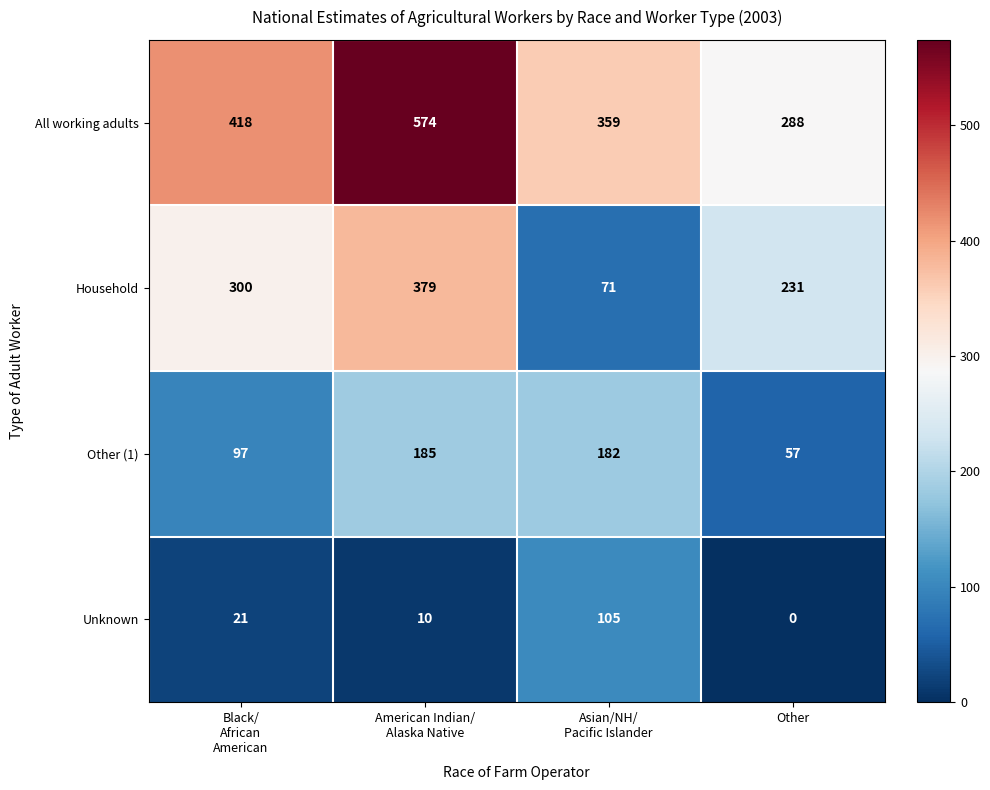

What is the difference between the highest and lowest values at American Indian/
Alaska Native?

564